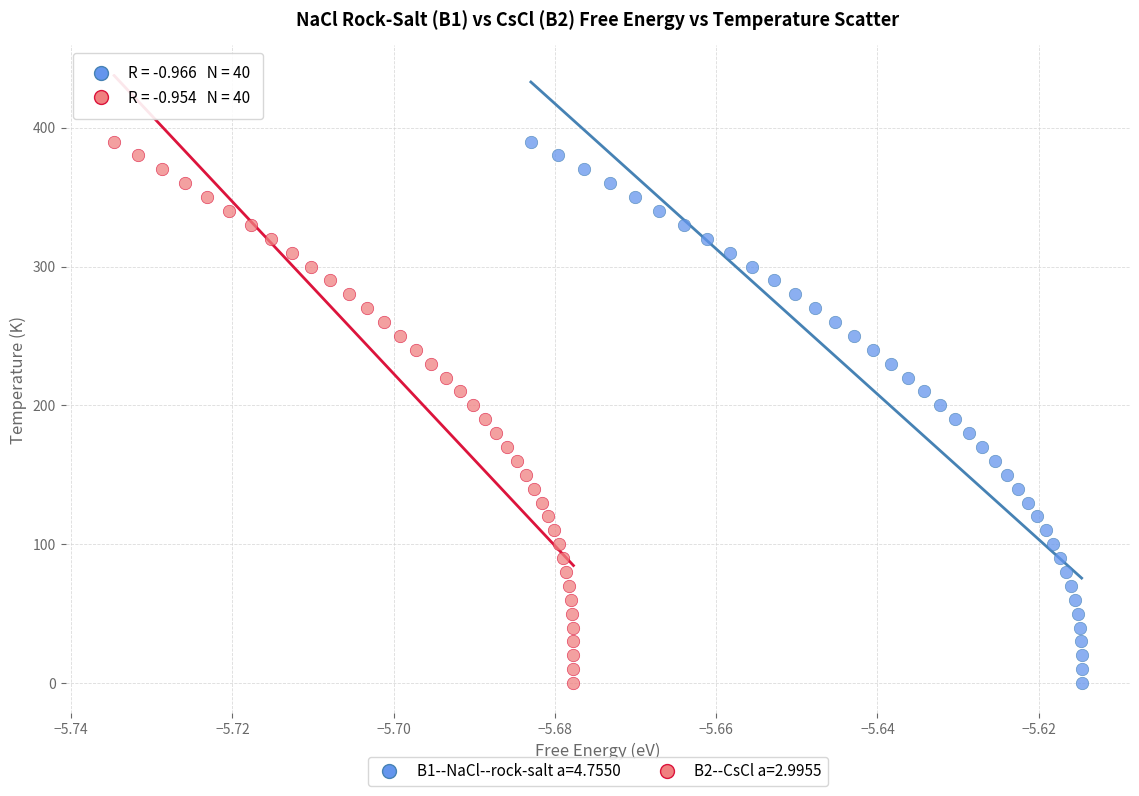

What are all the series names shown in the legend?

B1--NaCl--rock-salt a=4.7550, B2--CsCl a=2.9955